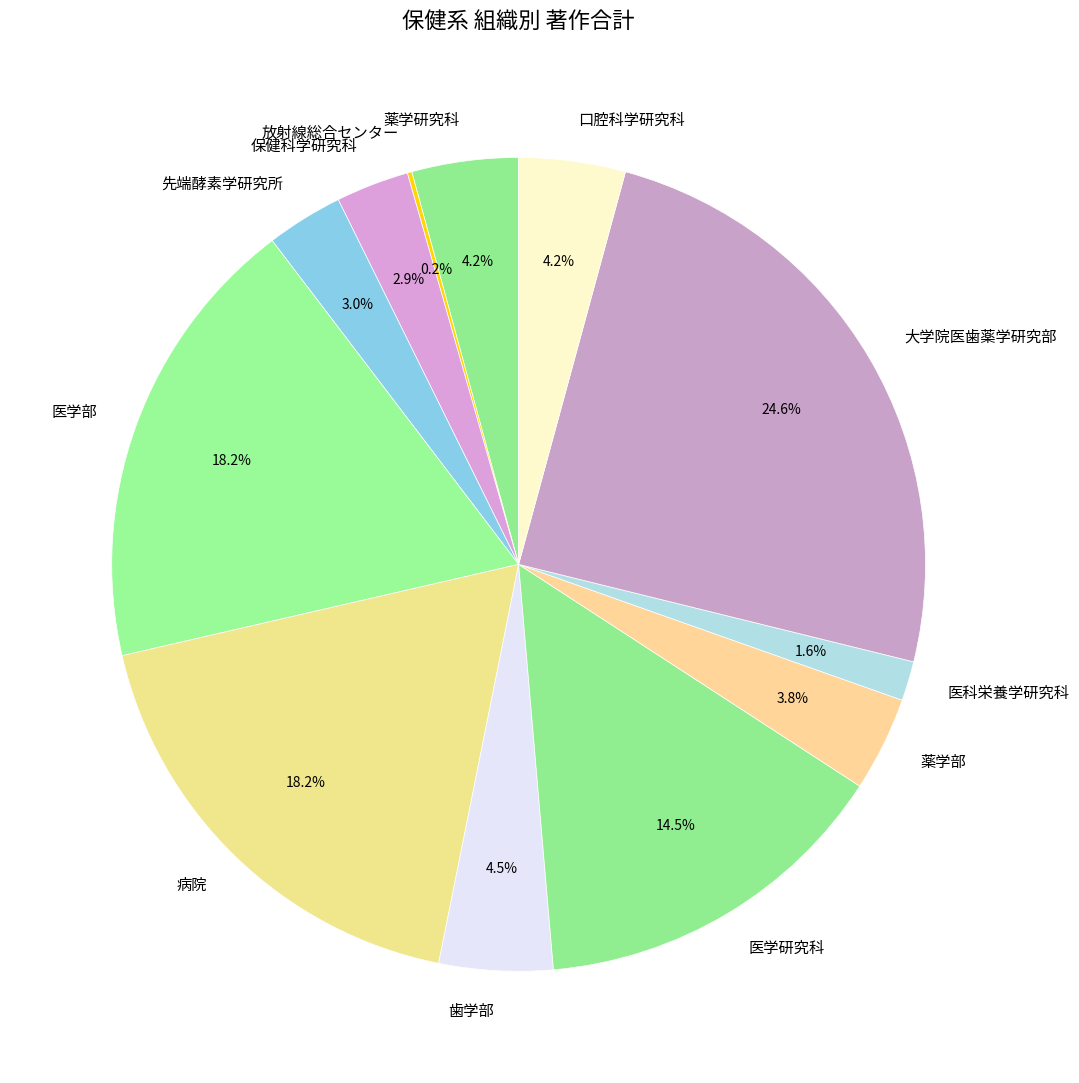

Approximately how many times larger is the value at 口腔科学研究科 compared to 薬学部?

1.1